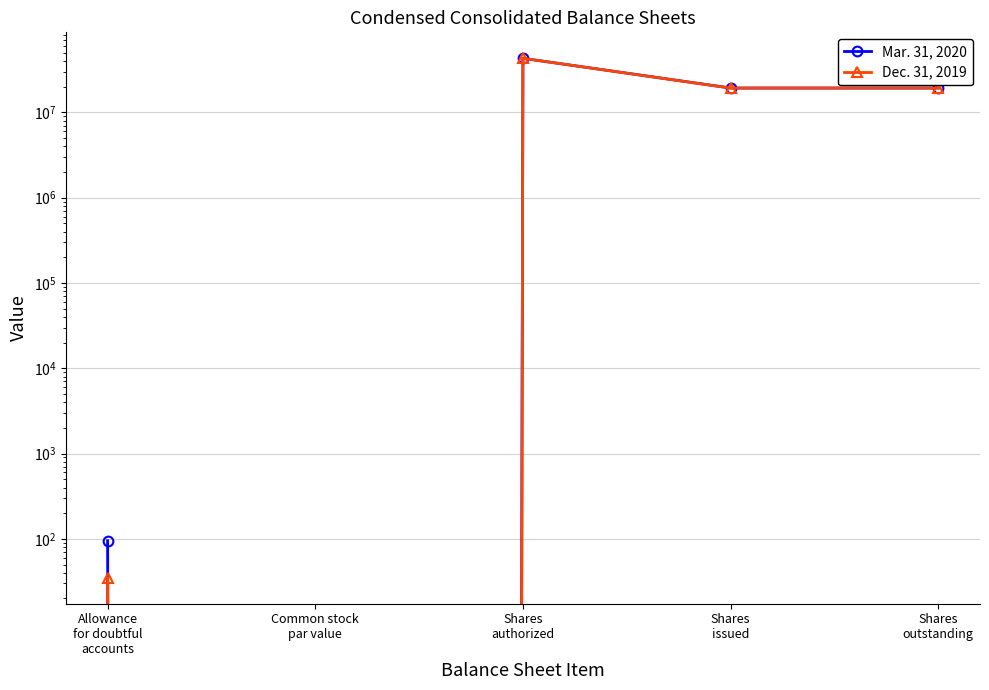

Rank the series by their average value, from highest to lowest.

Mar. 31, 2020, Dec. 31, 2019